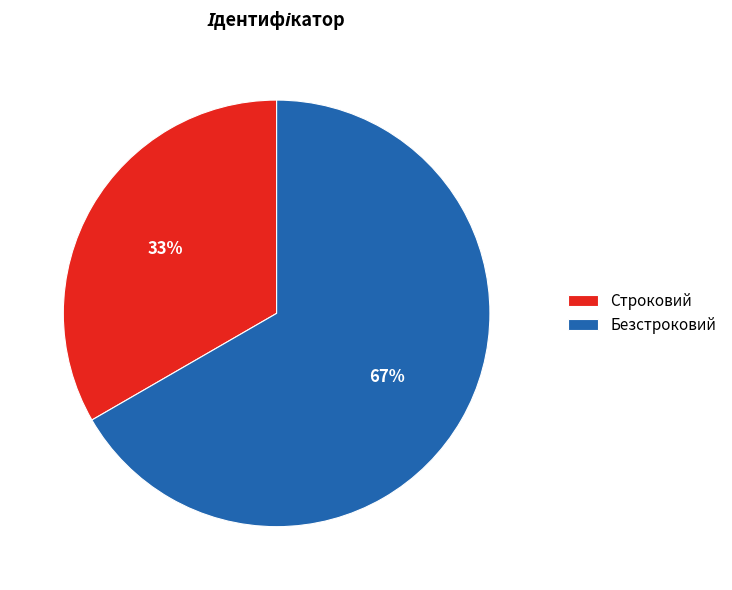

Count the number of slices in the pie.

2